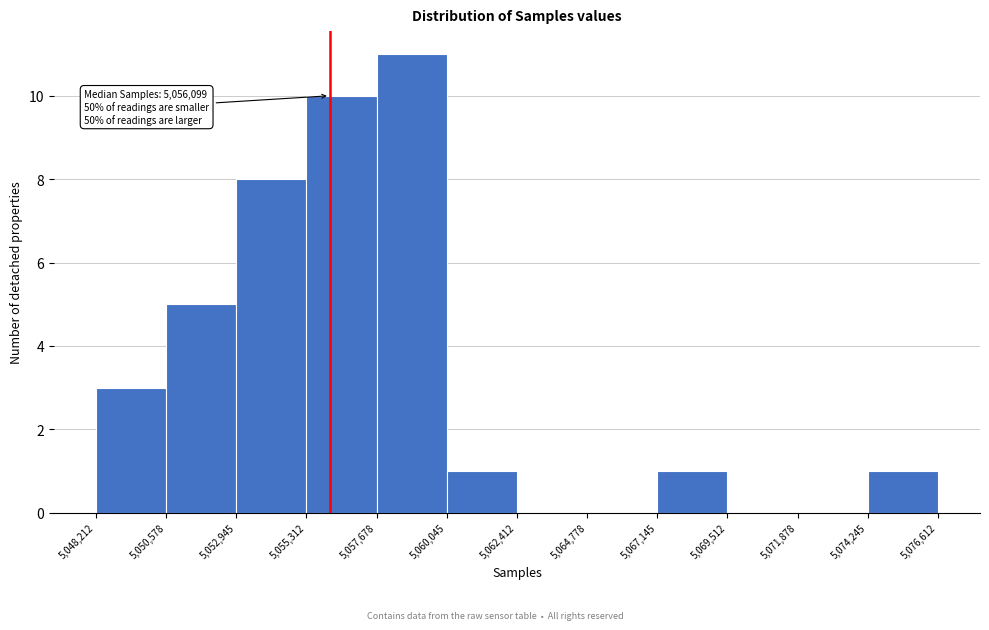

Over which range of the x-axis is the bar tallest?

5,057,678 to 5,060,045